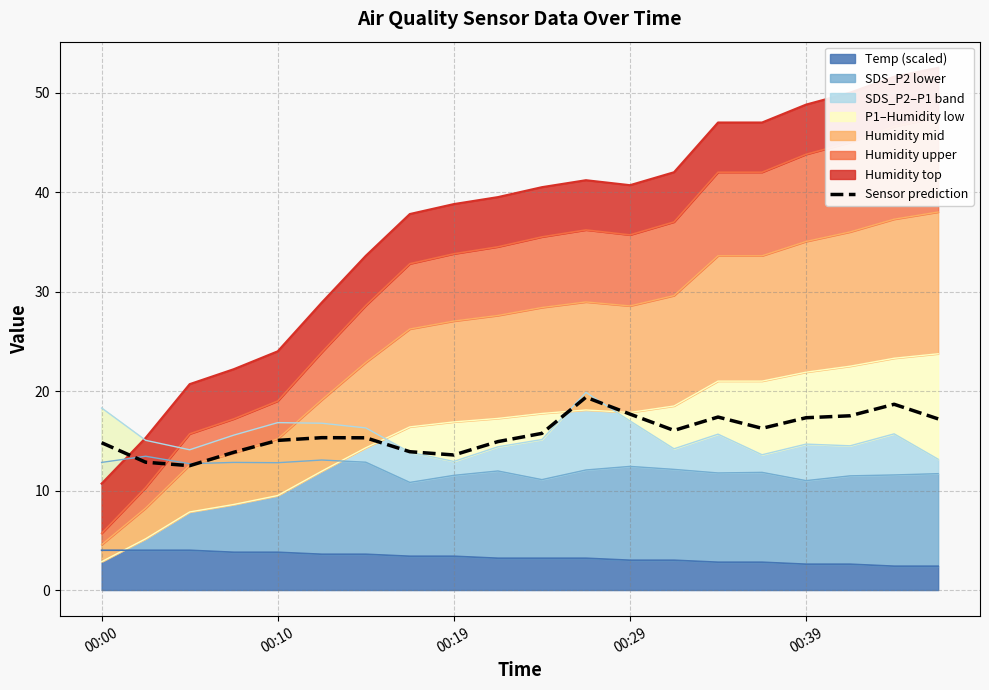

Between 00:10 and 12, which is larger?

12